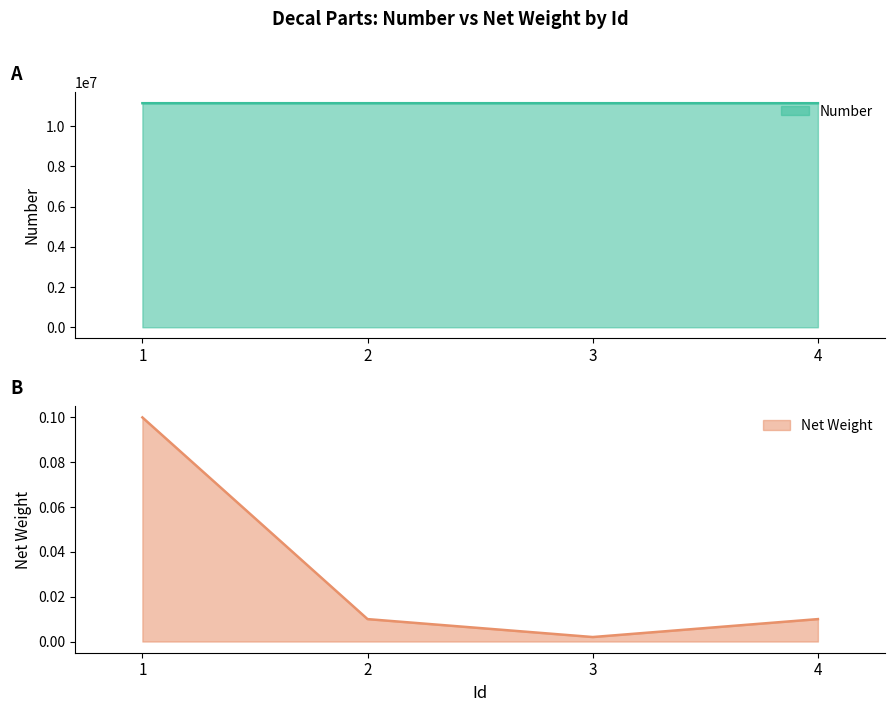

Which series has the largest total across all categories?

Number